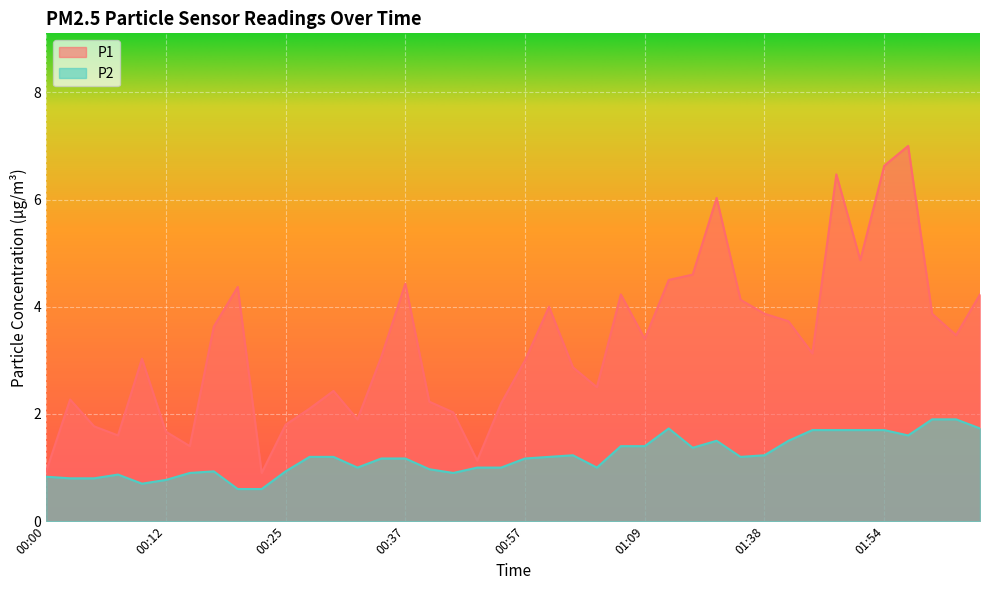

What is the sum of the P2 values at 01:32 and 01:07?

2.9